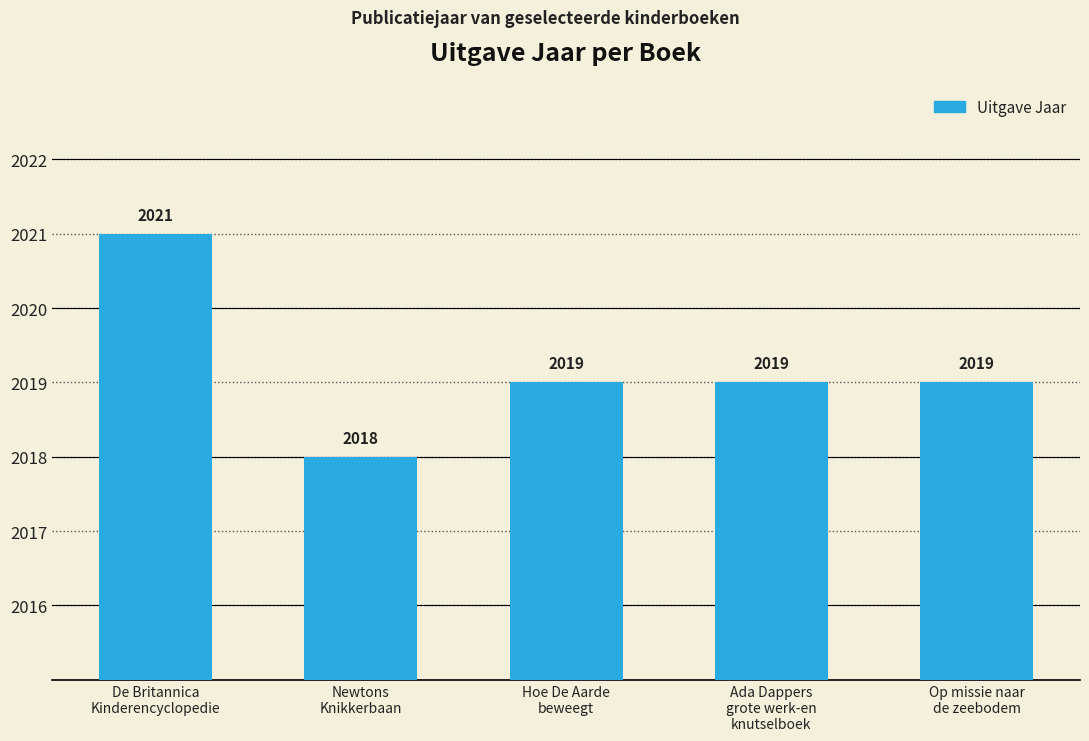

Is it true that the value at Ada Dappers
grote werk-en
knutselboek is 2942?

False